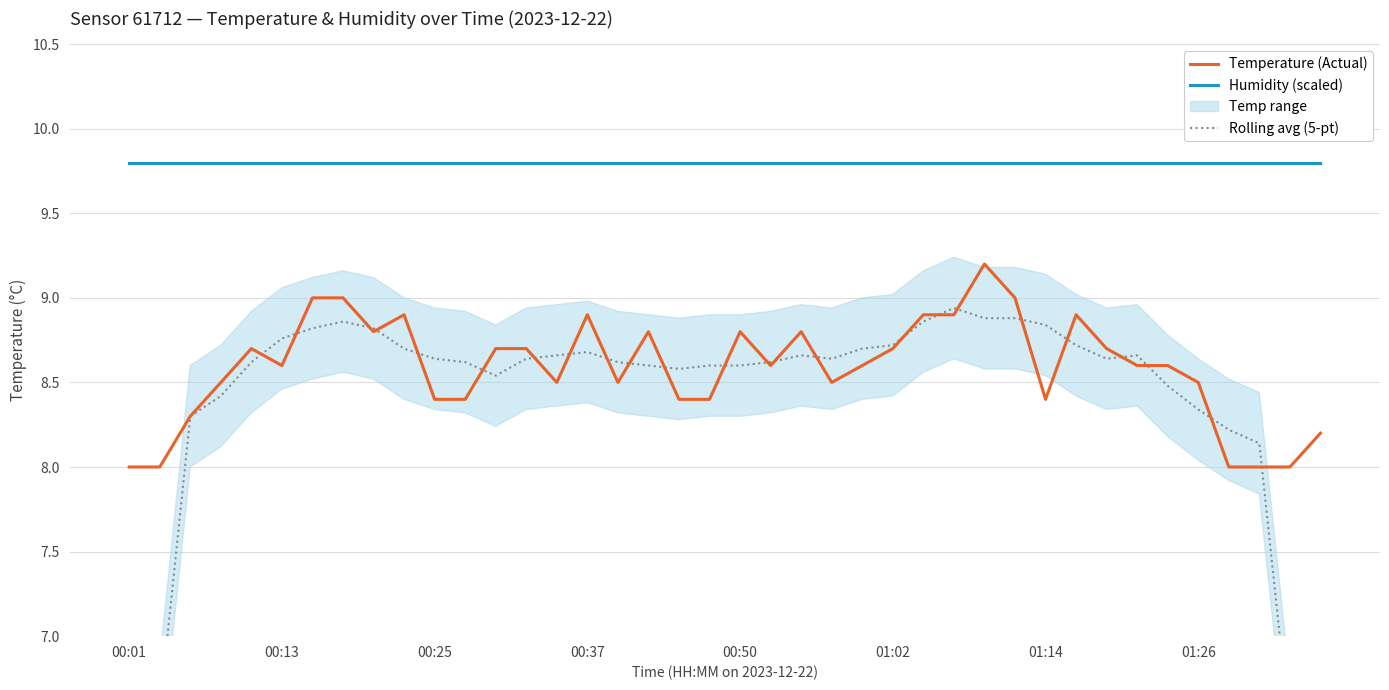

Which series changed the most between 18 and 23?

Temperature (Actual)